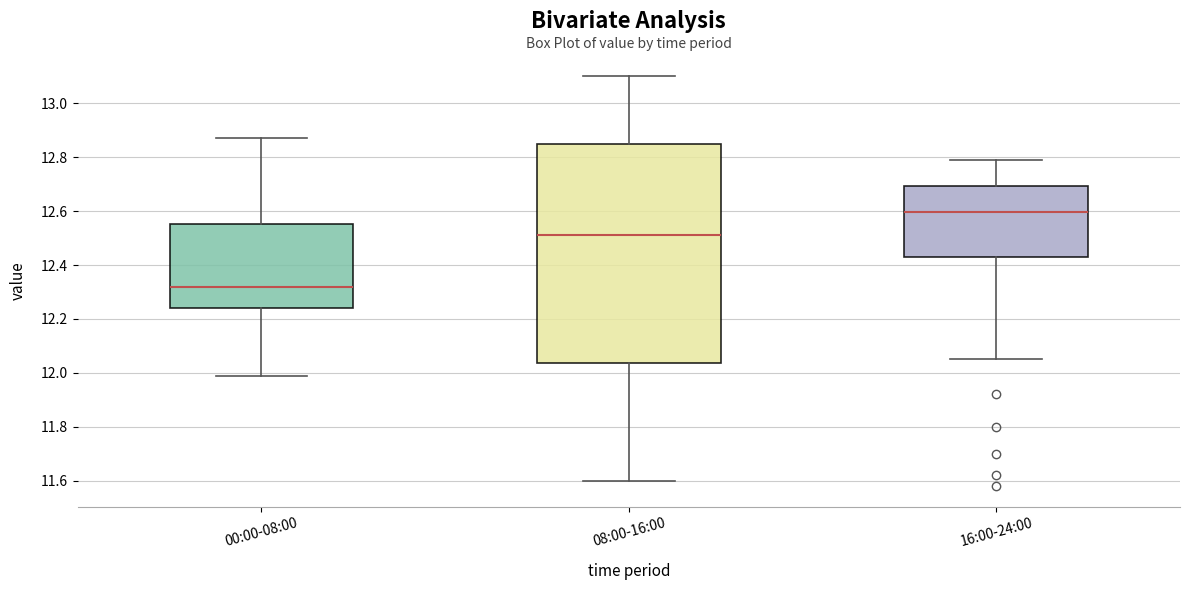

Where does the upper whisker of the box for 00:00-08:00 end on the y-axis? The values are not printed on the chart, so give them approximately, as read against the axis.

12.88